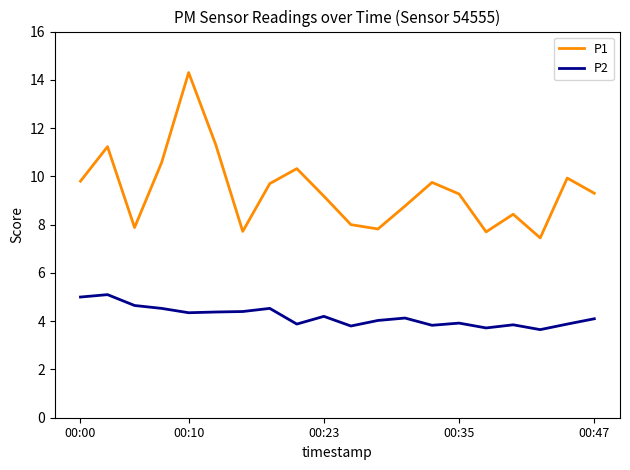

Which series has the largest total across all categories?

P1